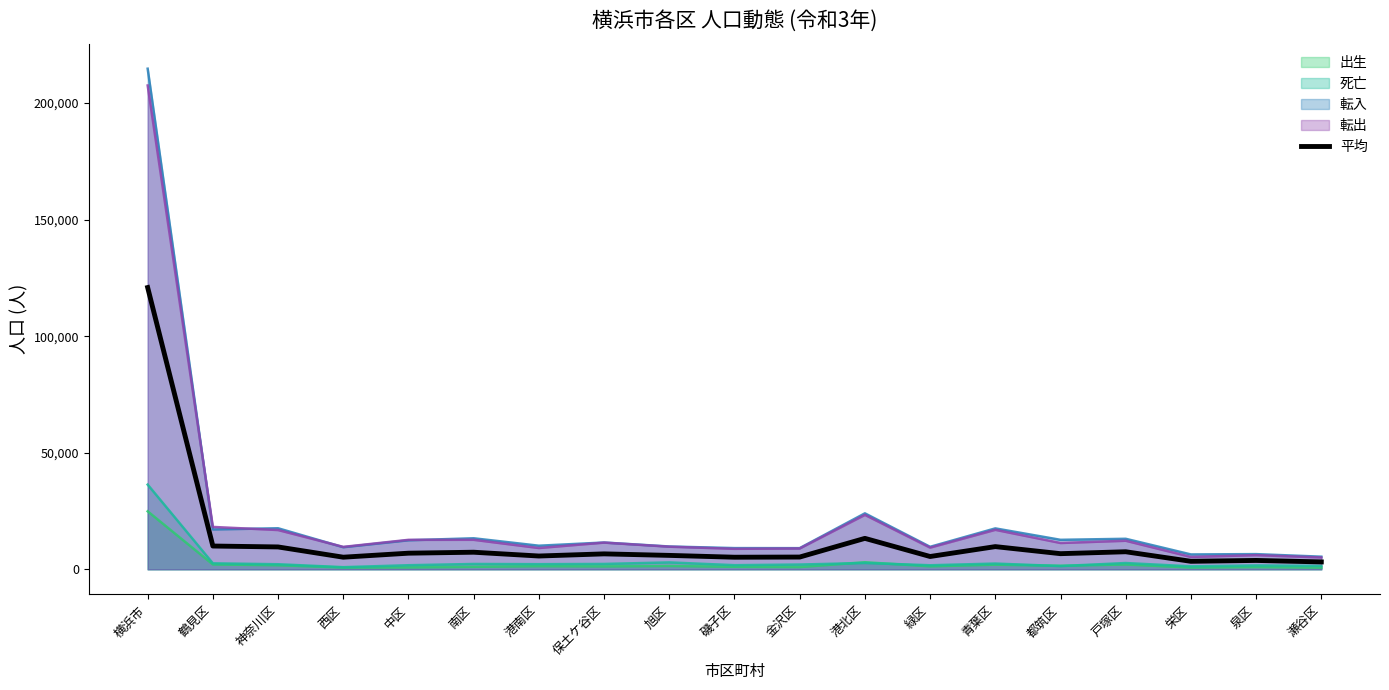

What position from the right is 瀬谷区?

1